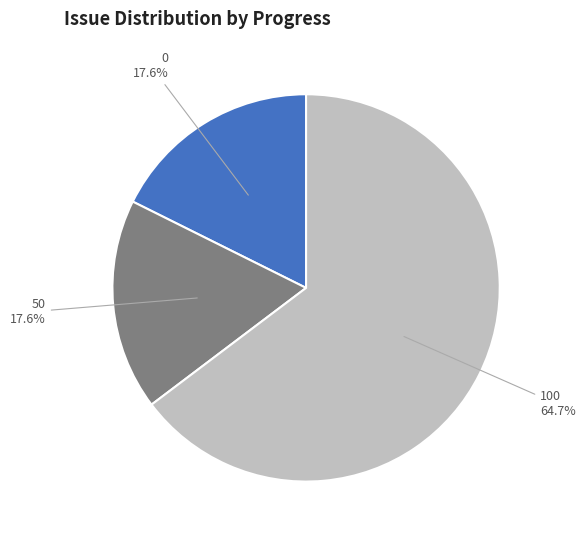

The 100 slice represents 1% of the pie. True or false?

False